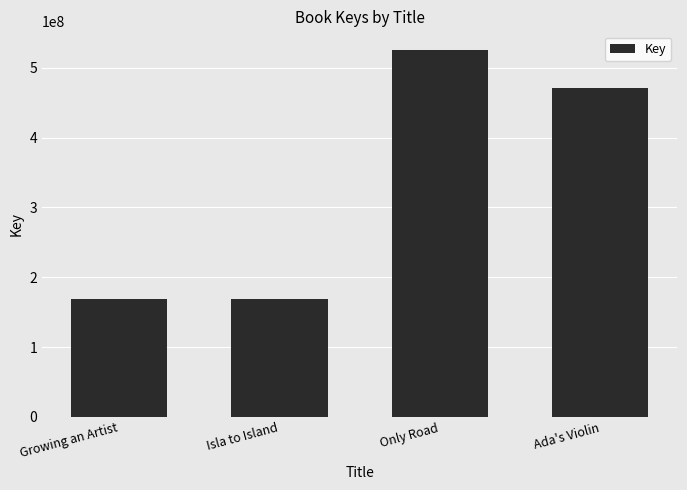

What is the label of the 1st bar from the left?

Growing an Artist